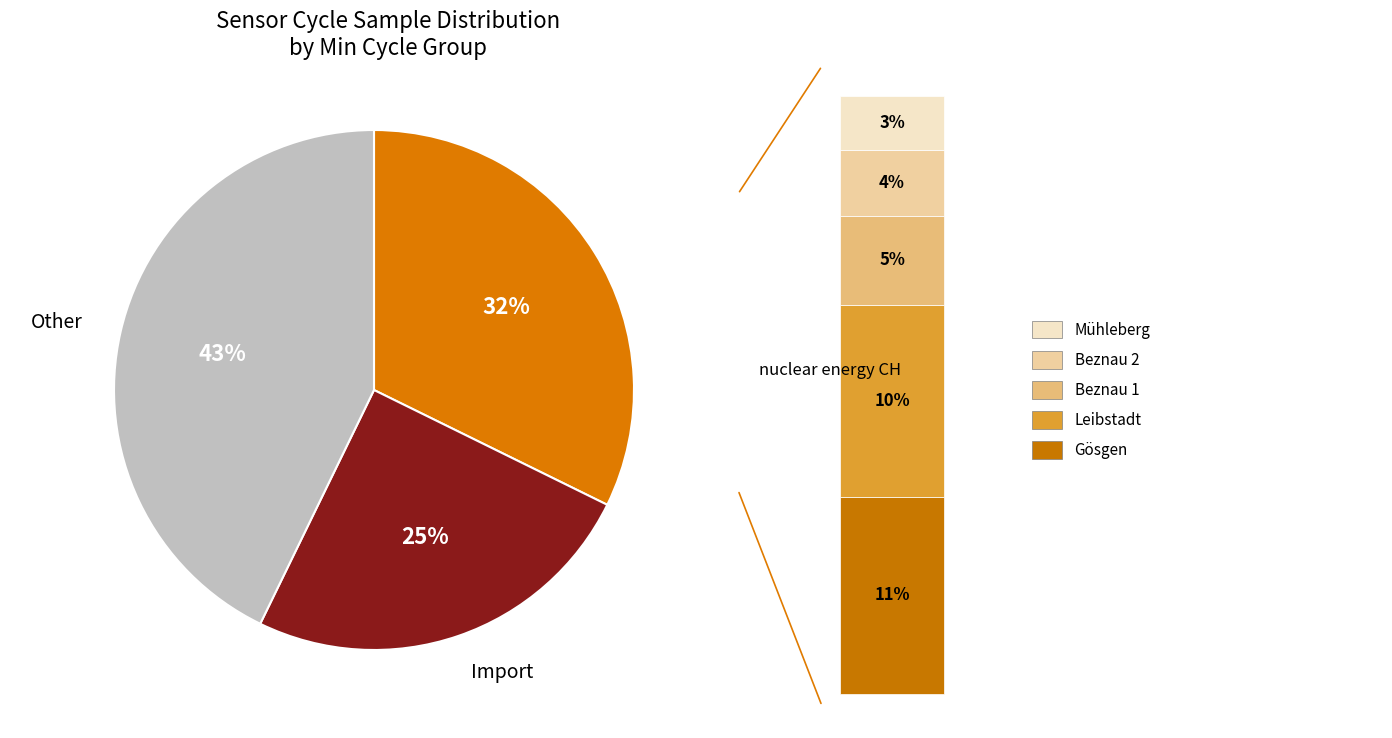

To the nearest percent, what is the difference between the largest and smallest slice percentages?

18%